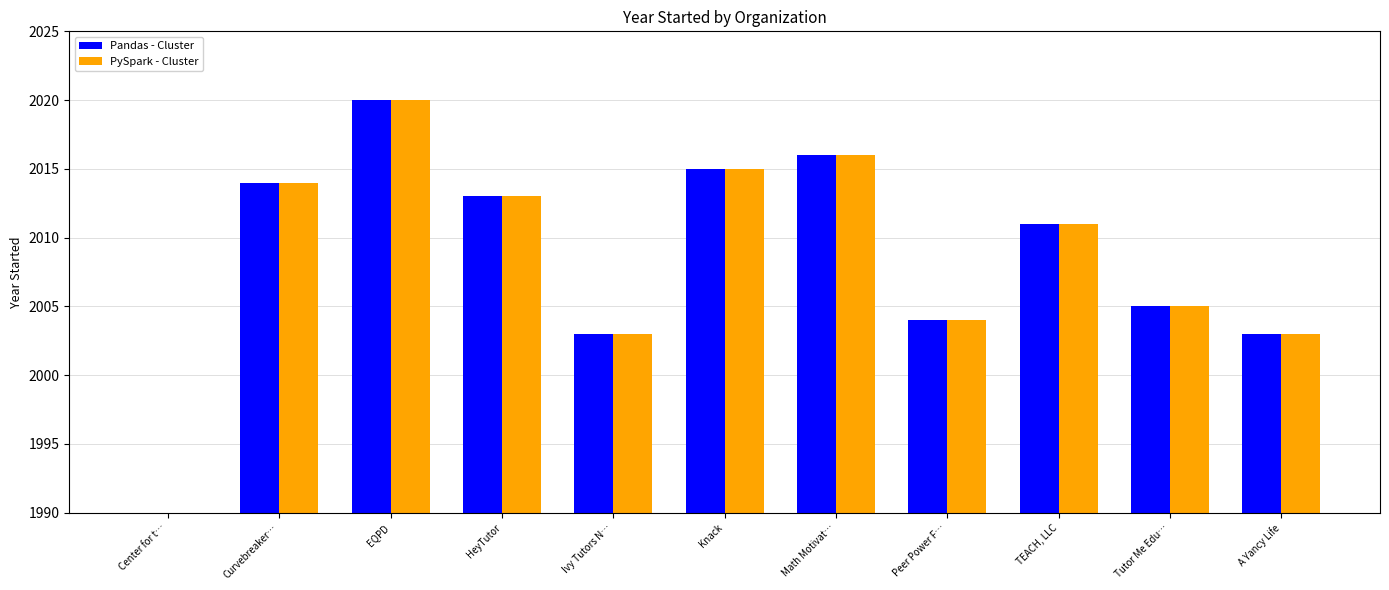

What is the smallest value displayed?

1980